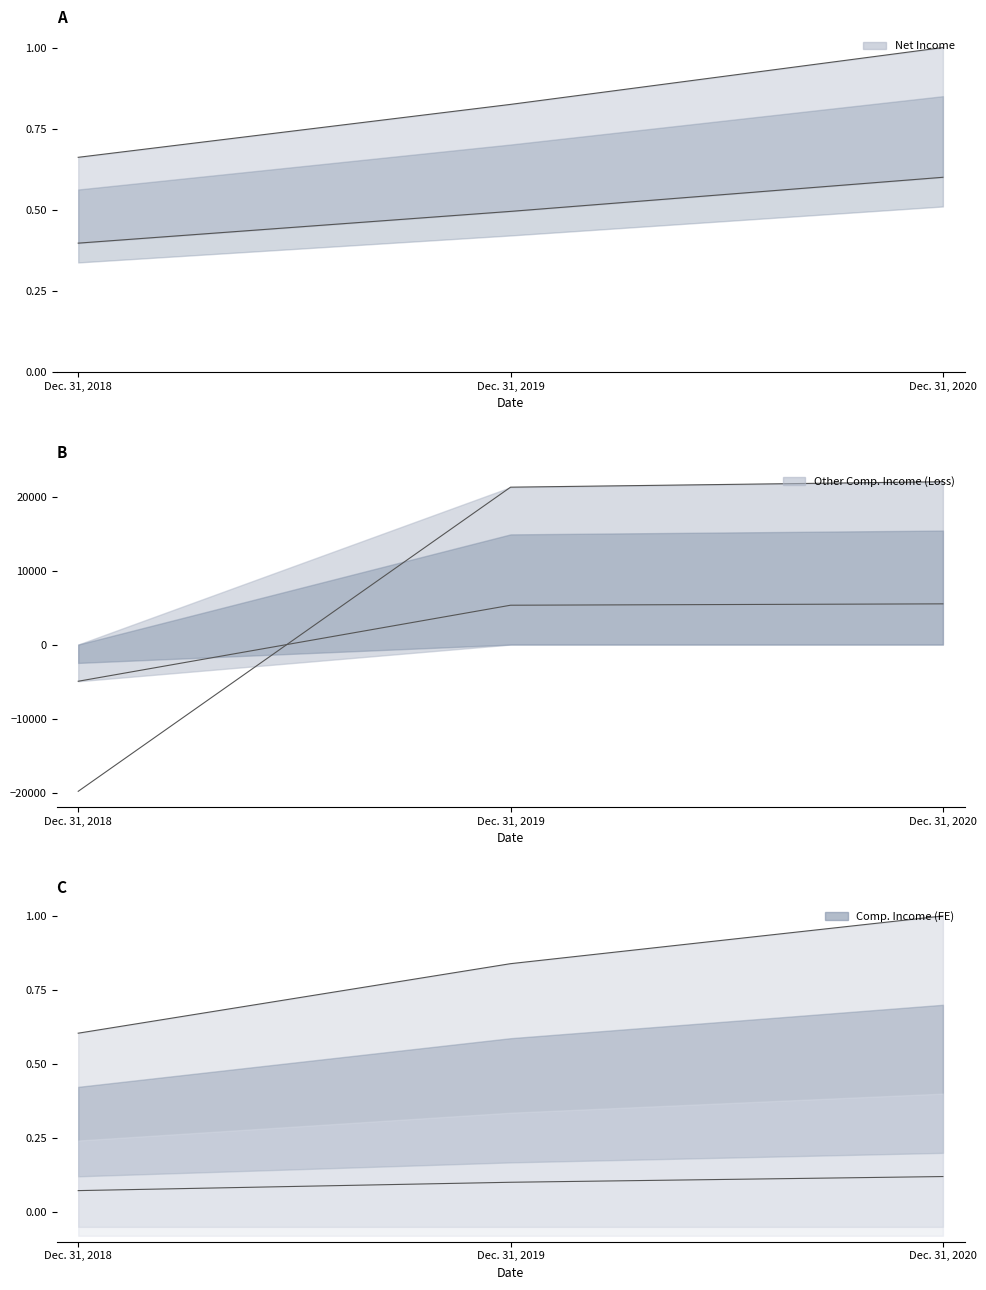

At which category is the sum across all series the highest?

Dec. 31, 2020